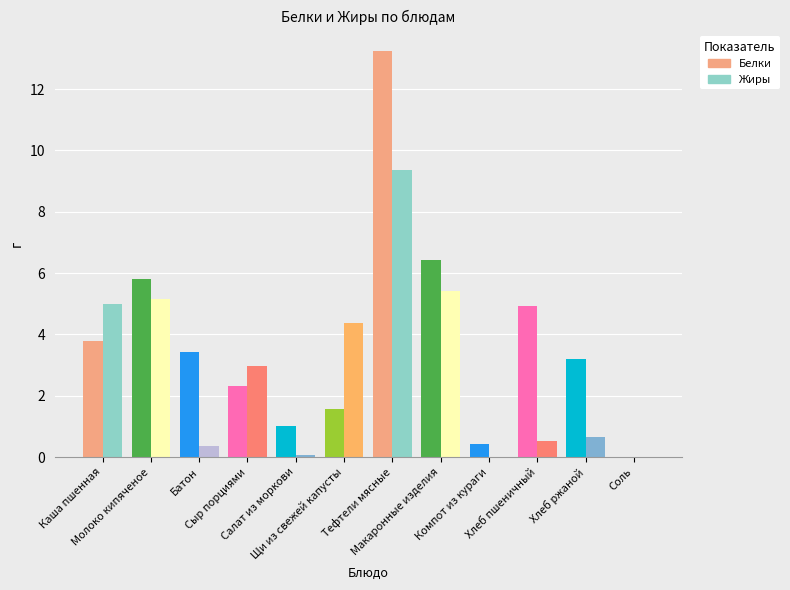

Which series has the largest total across all categories?

Белки